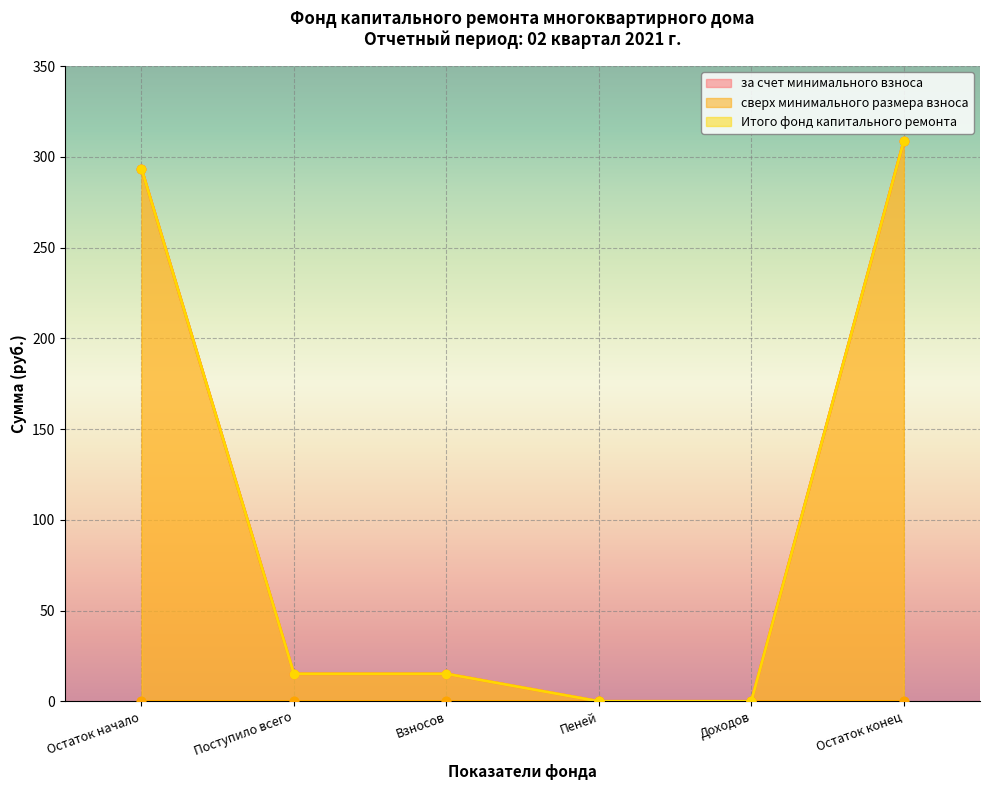

The value of Итого фонд капитального ремонта at Взносов is 22.2. True or false?

False